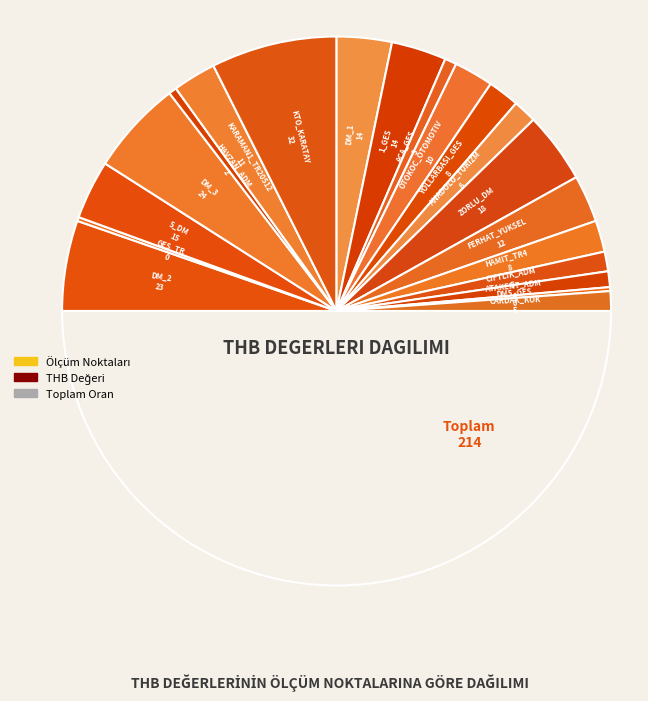

How many slices are in this pie chart?

20